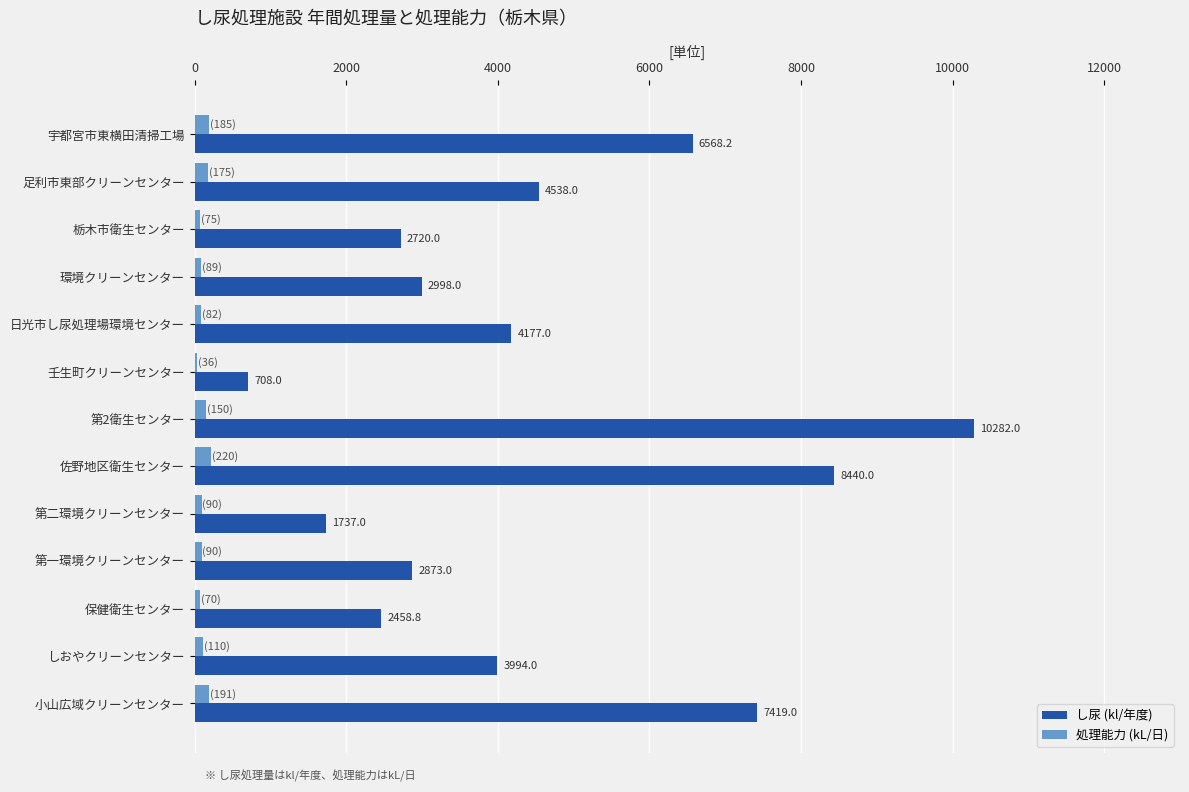

The し尿 (kl/年度) series shows 4538.0 at 足利市東部クリーンセンター. True or false?

True